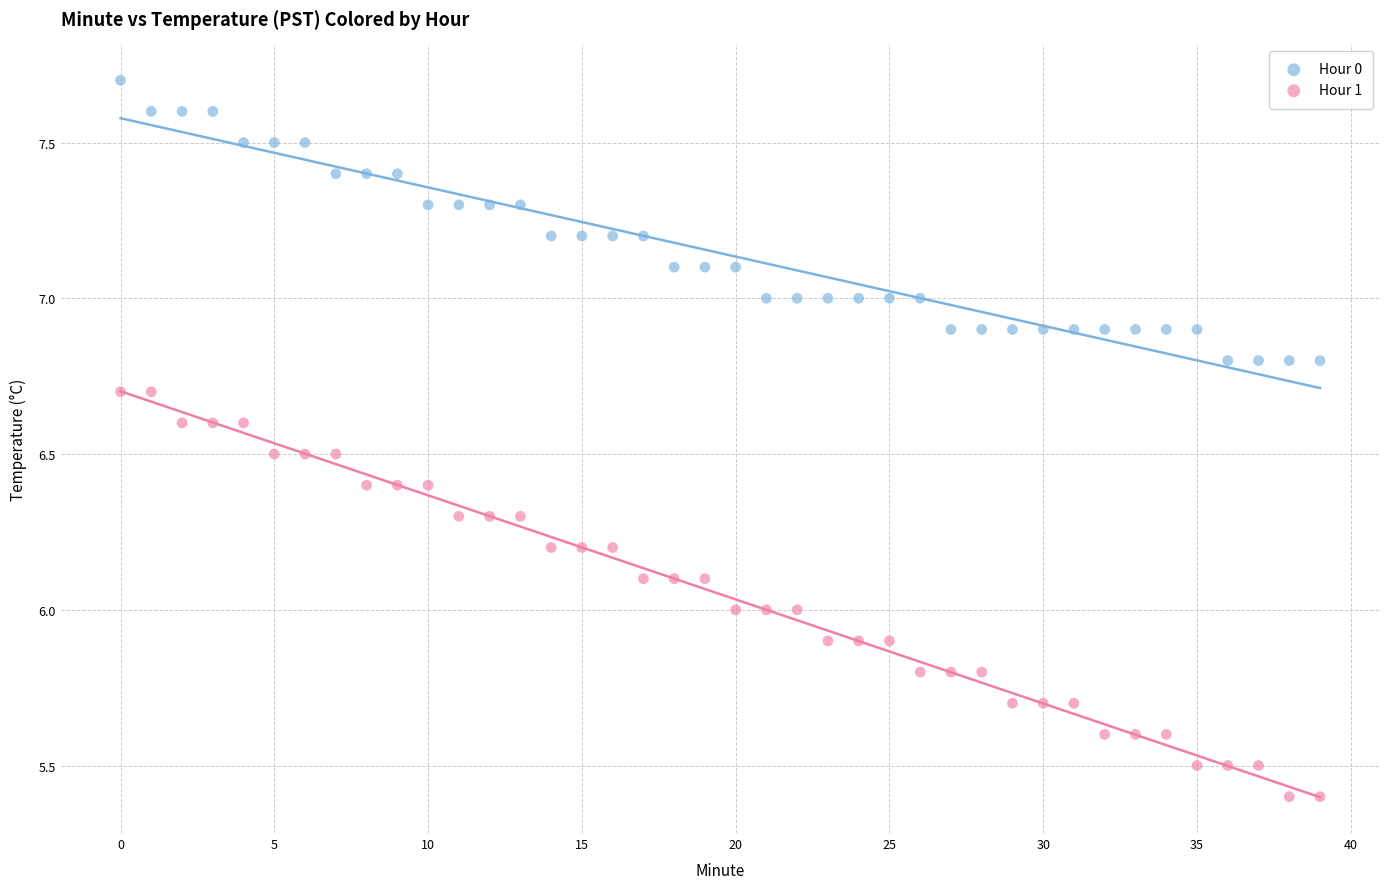

Which series has the largest Y range (max minus min)?

Hour 1